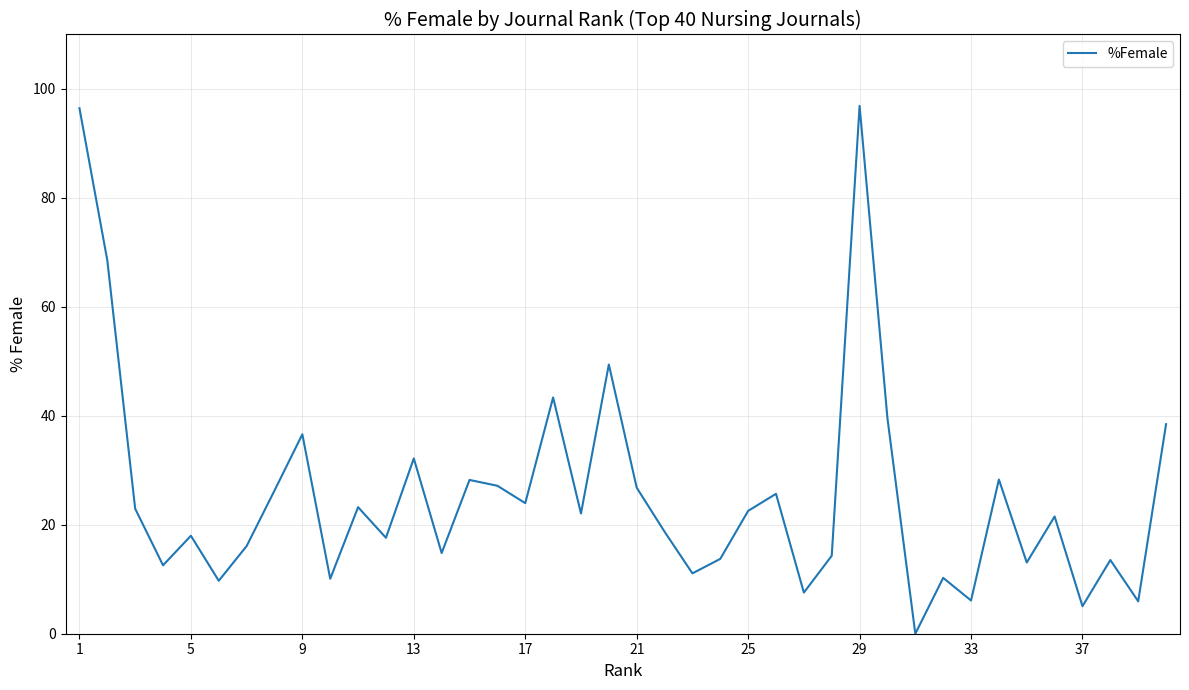

What is the difference between the maximum and minimum values?

96.9